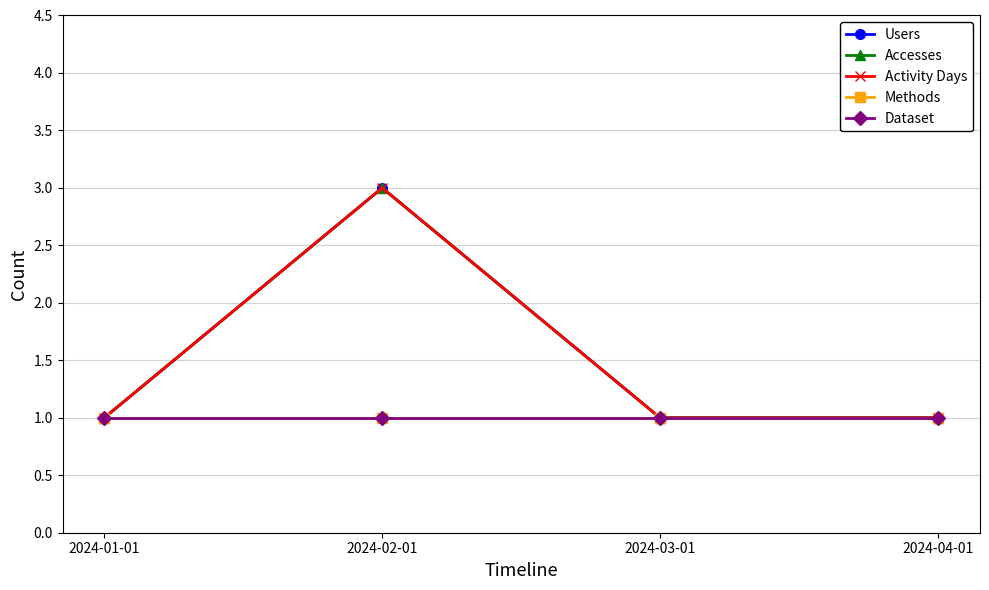

True or false: Dataset and Activity Days cross at least once.

False